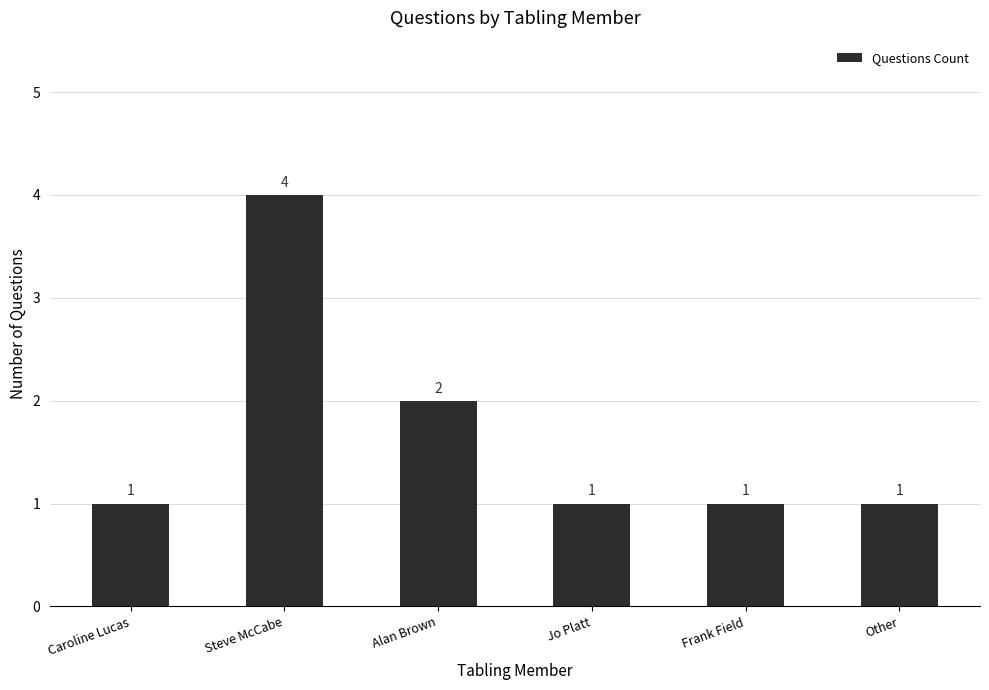

How many bars are there in total?

6